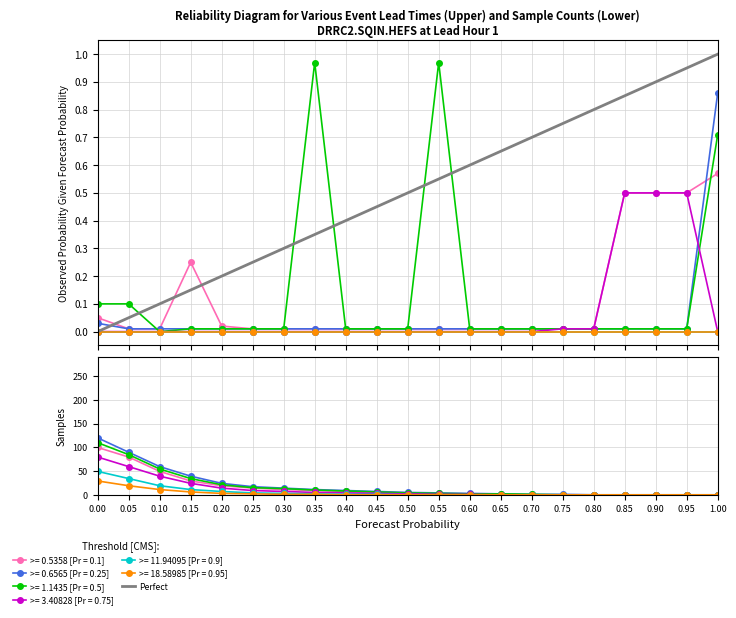

What is the difference between the maximum and minimum values?

1